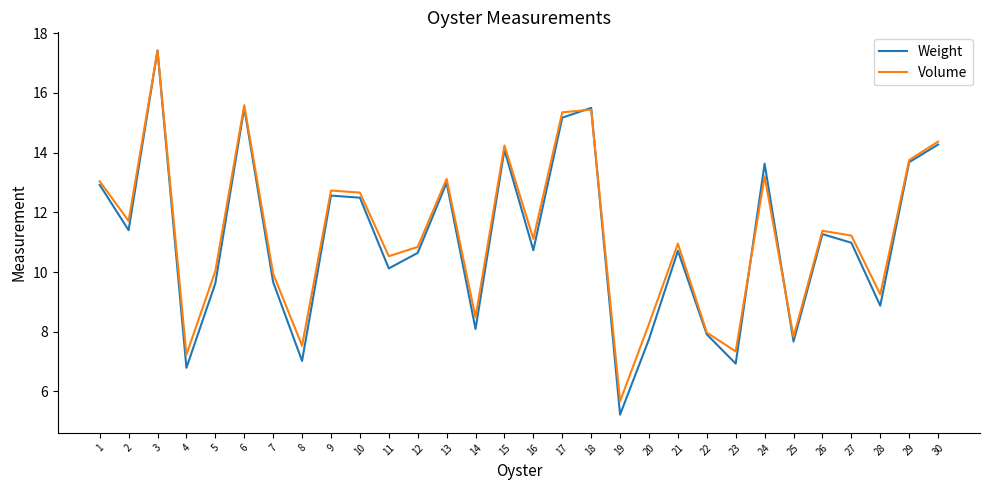

Where does the Volume series first go above 11?

1